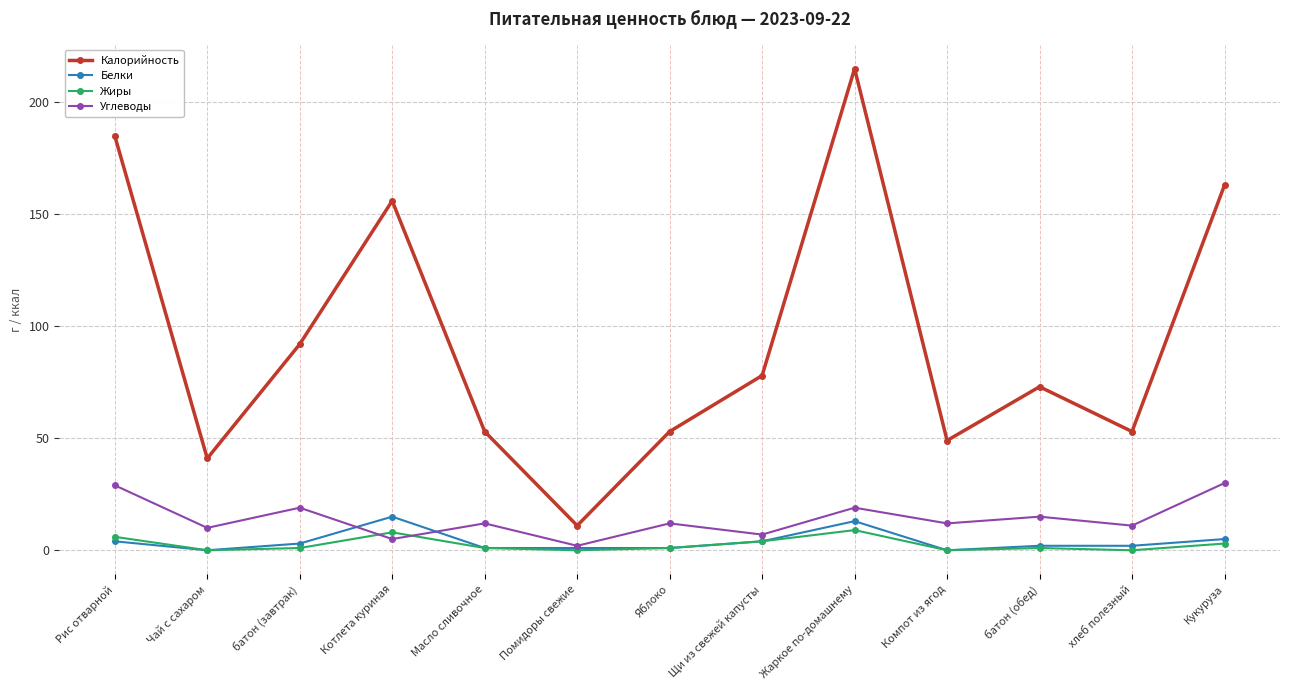

Between Жаркое по-домашнему and Кукуруза, which series saw the biggest shift?

Калорийность